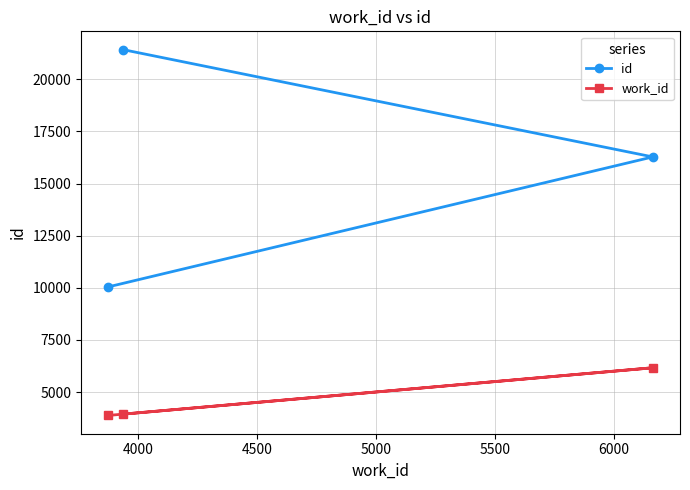

Which series has the largest range (max minus min)?

id